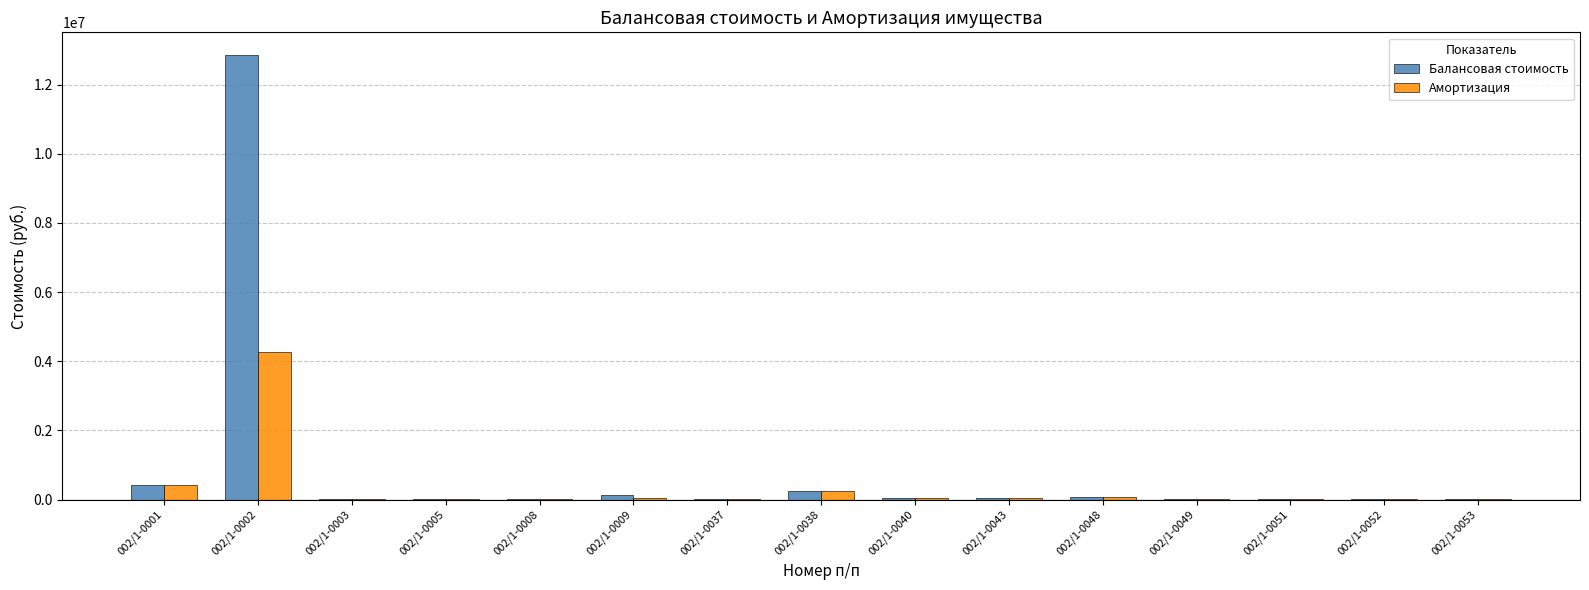

What is the sum of the Балансовая стоимость values at 002/1-0048 and 002/1-0051?

85000